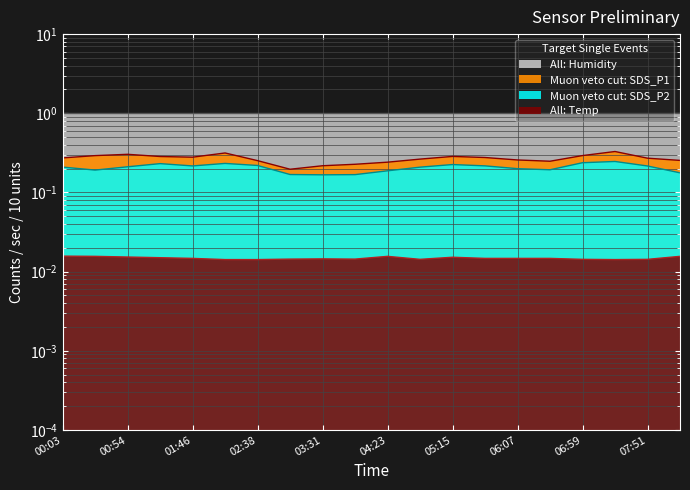

Between 01:46 and 06:33, which series saw the biggest shift?

SDS_P1